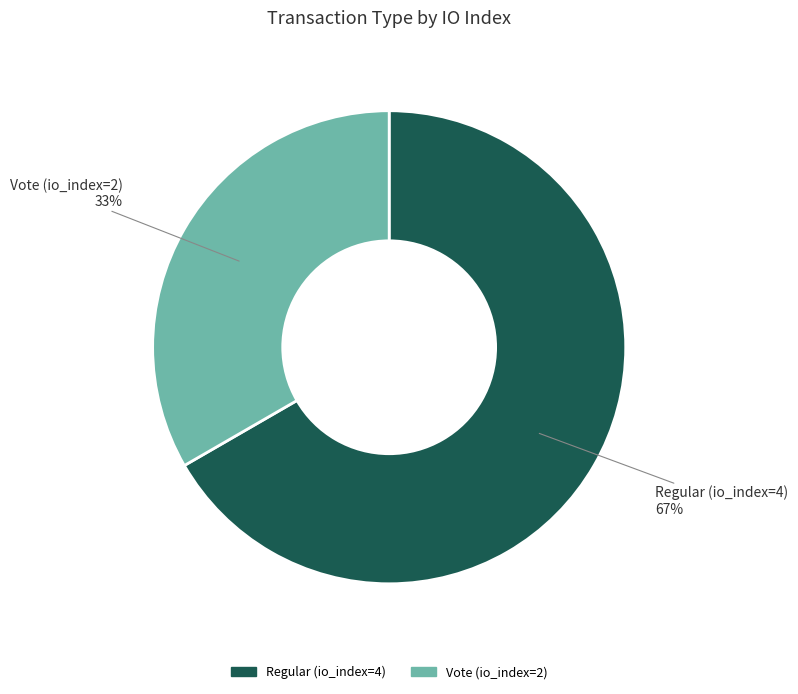

Rank the categories by value from highest to lowest.

Regular (io_index=4), Vote (io_index=2)